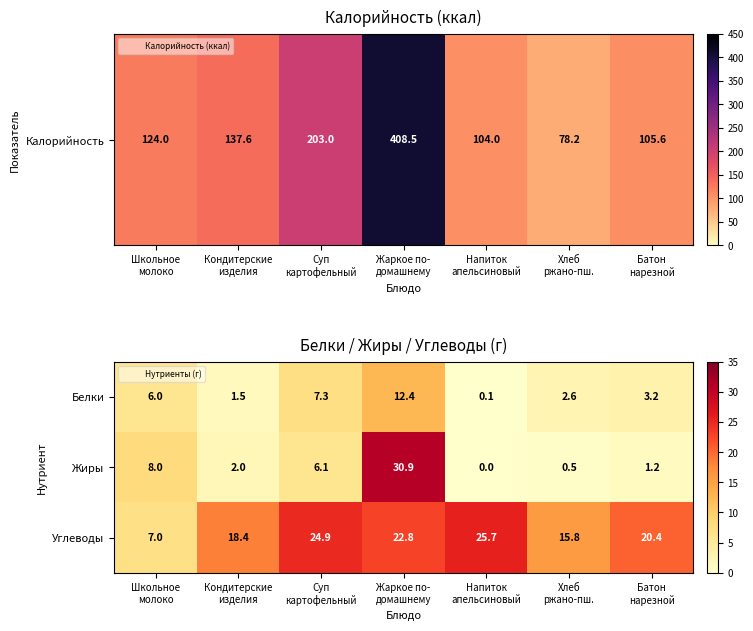

Which series has the largest total across all categories?

Углеводы